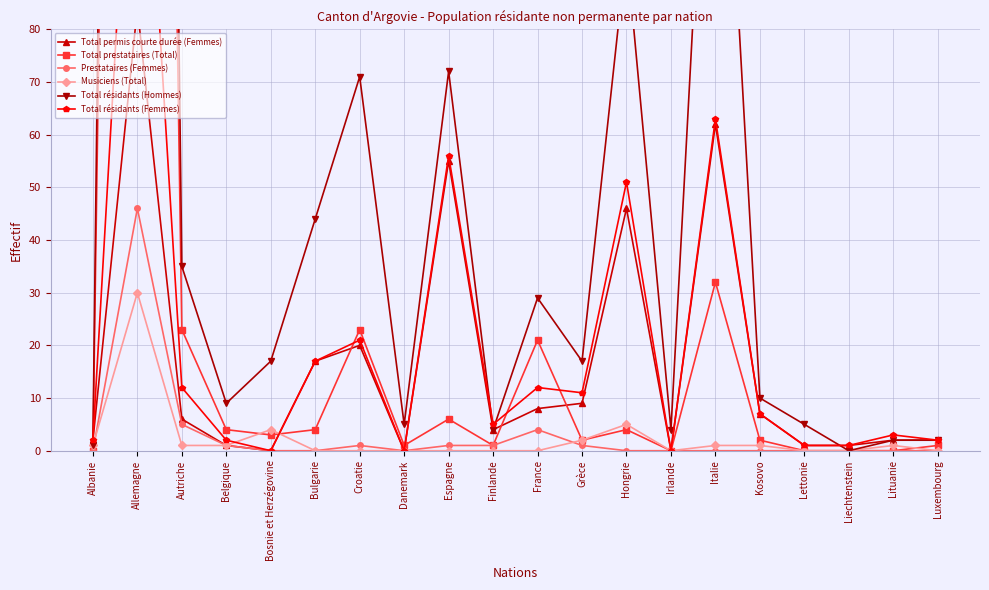

Is it true that Total prestataires (Total) equals 353 at Lettonie?

False